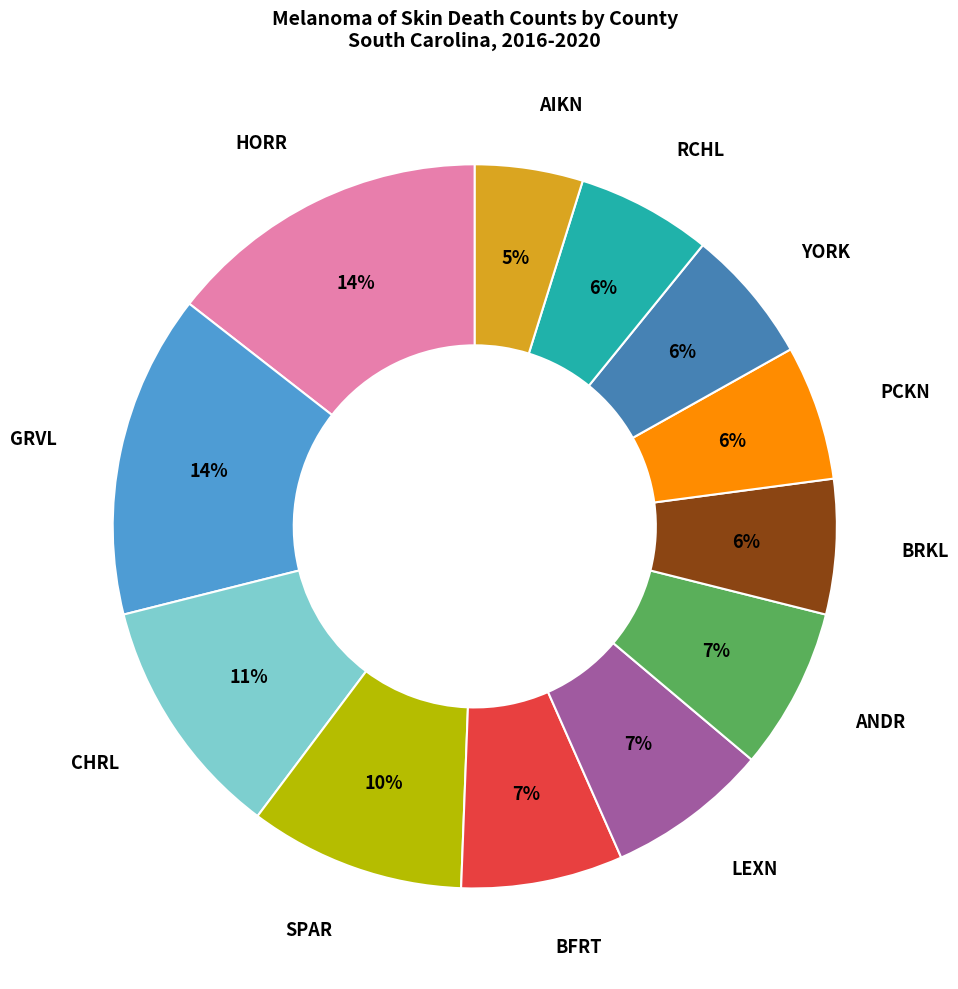

How many slices are in this pie chart?

12